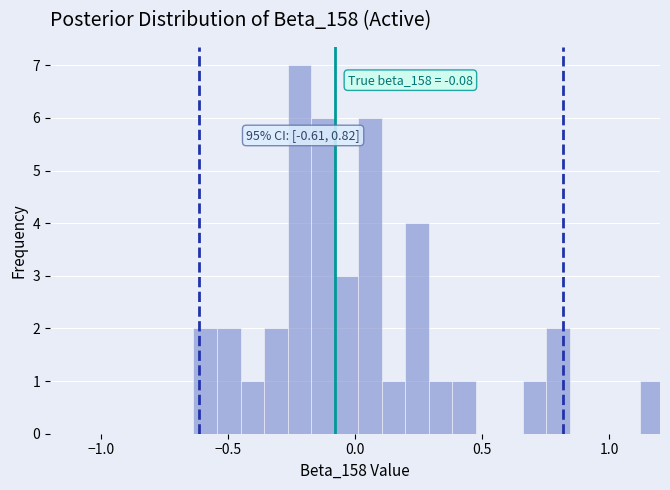

Read against the x-axis, roughly where is the centre of the tallest bar?

-0.20